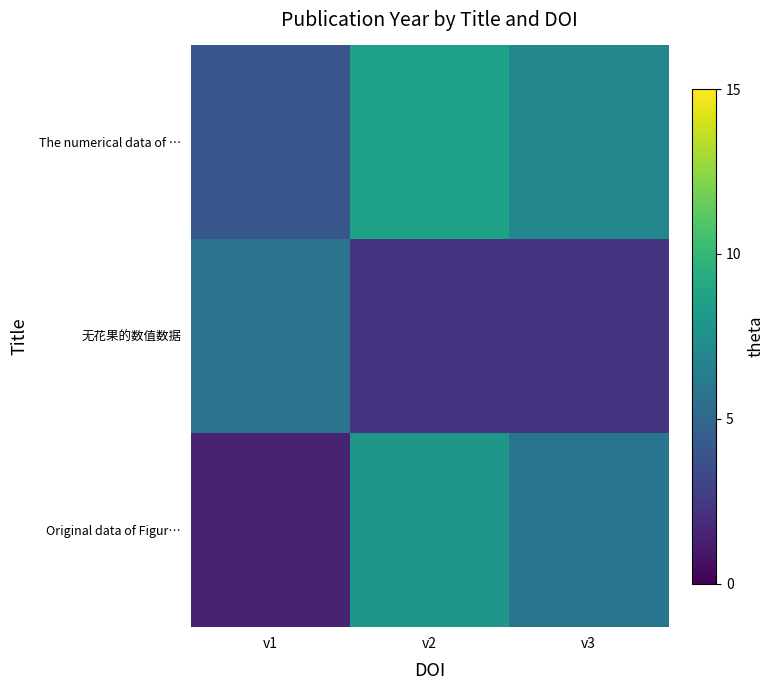

At v3, list the series in order from largest to smallest.

The numerical data of …, Original data of Figur…, 无花果的数值数据